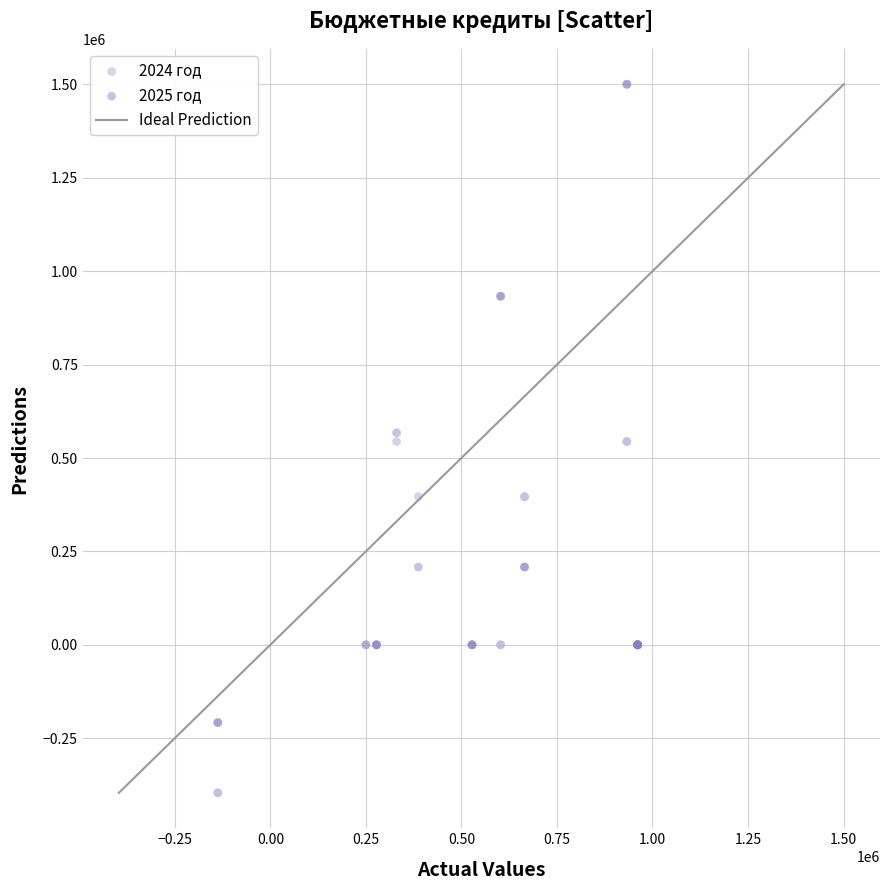

Which series contains the highest Y value?

2025 год